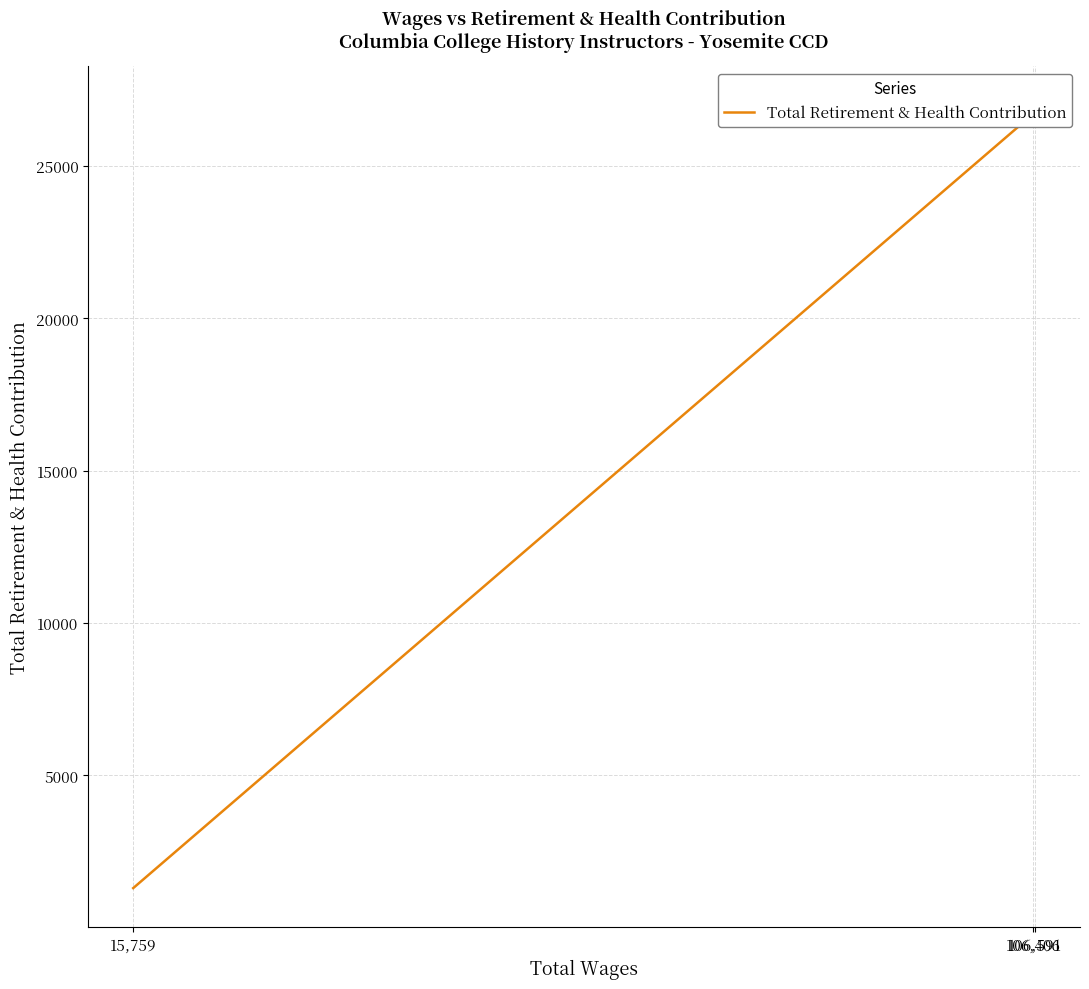

Is it true that the value at 106,591 is 26990?

True